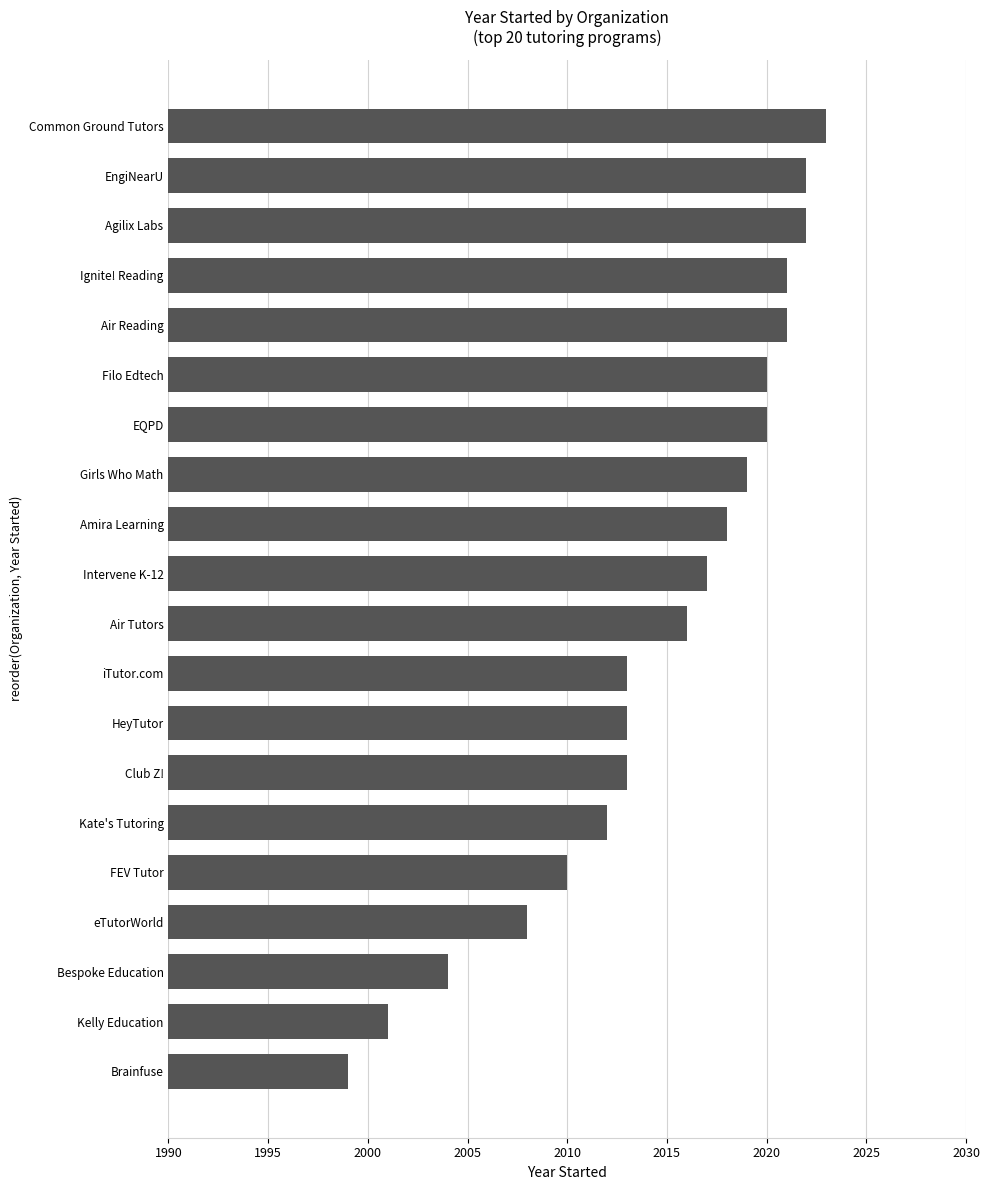

What is the difference between the maximum and minimum values?

24